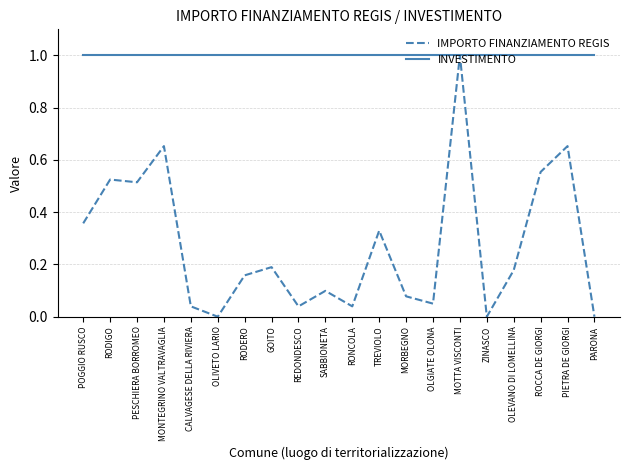

At GOITO, list the series in order from smallest to largest.

IMPORTO FINANZIAMENTO REGIS, INVESTIMENTO